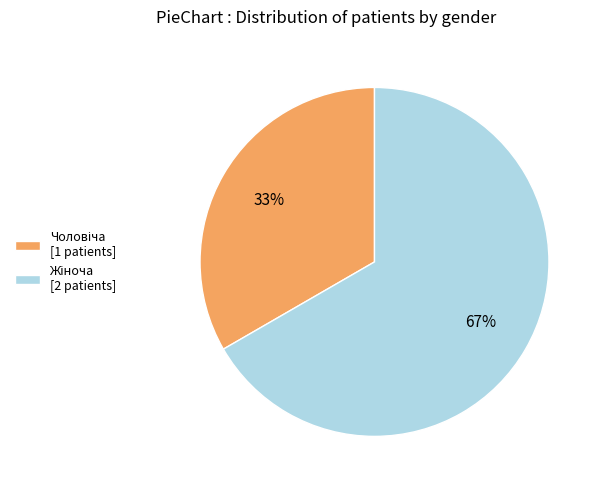

To the nearest percent, what is the average slice percentage?

50%